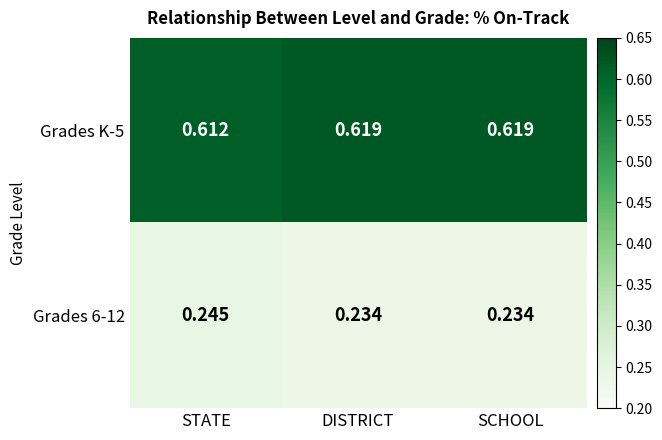

What is the spread (max minus min) of values at STATE?

0.4